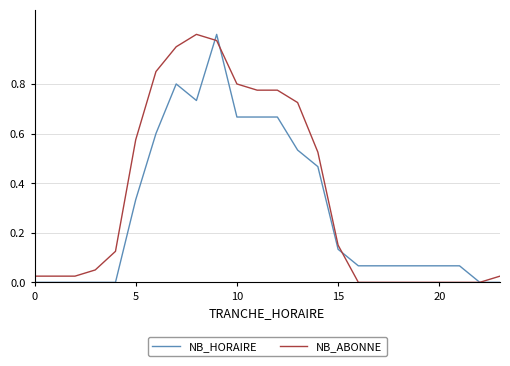

Which series has the largest total across all categories?

NB_ABONNE